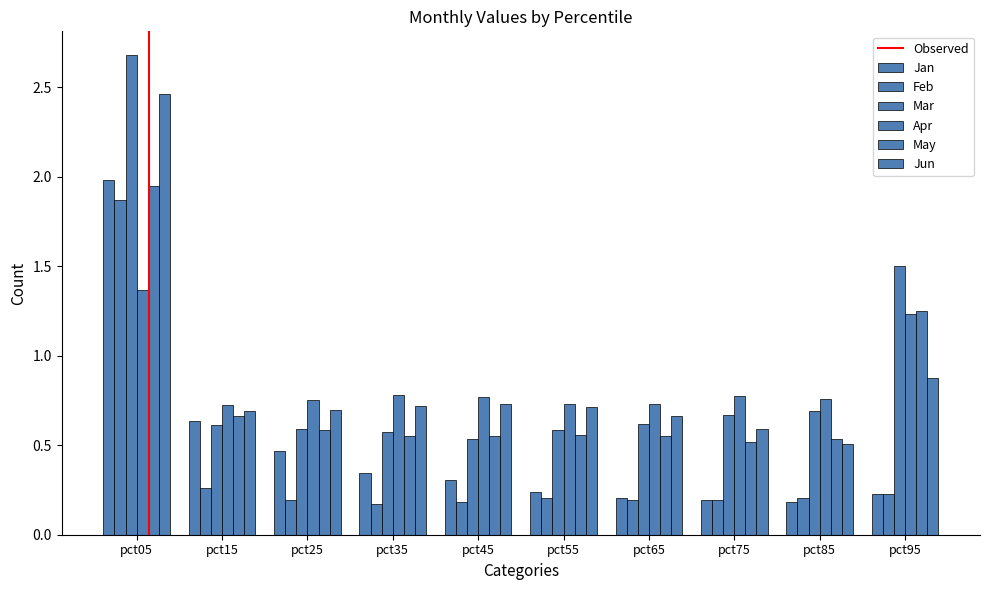

How many groups of bars are there?

10